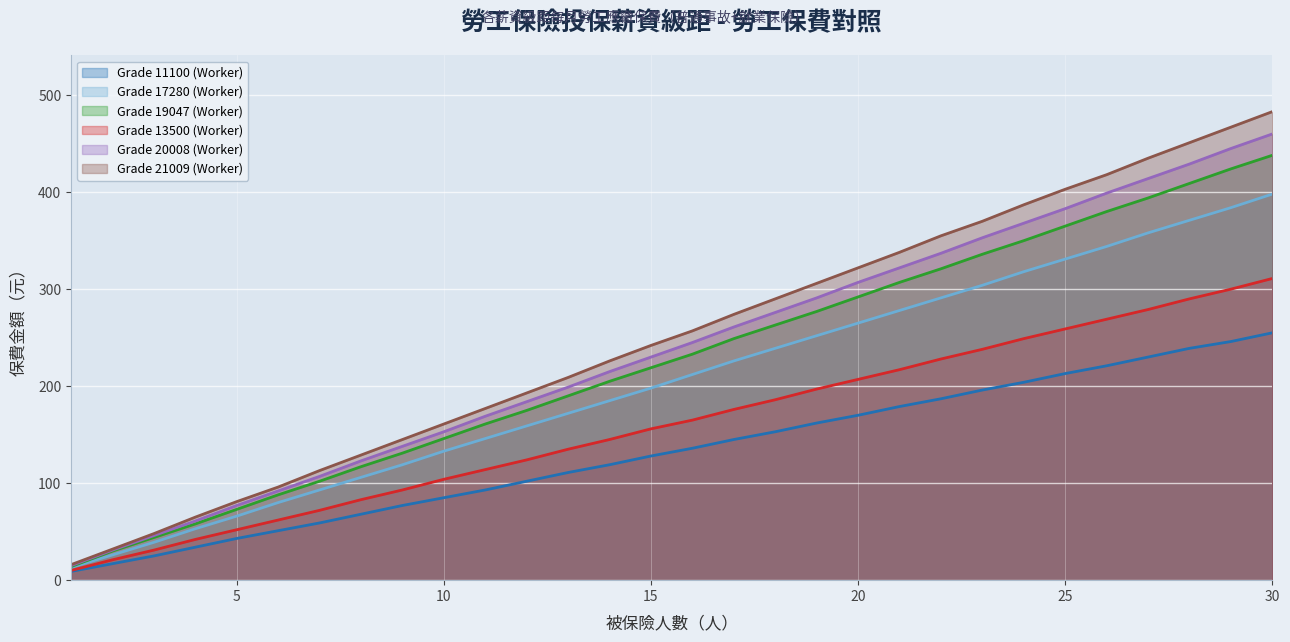

What is the difference between the maximum and minimum values in the Grade 20008 (Worker) series?

445